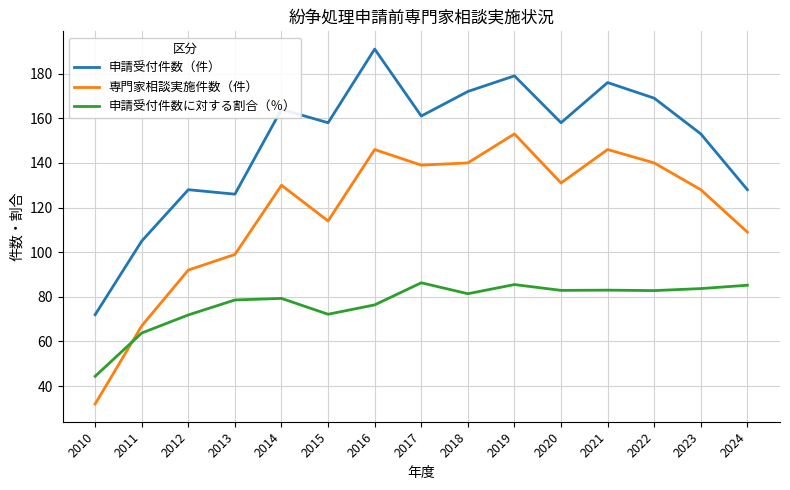

Which series has the largest total across all categories?

申請受付件数（件）